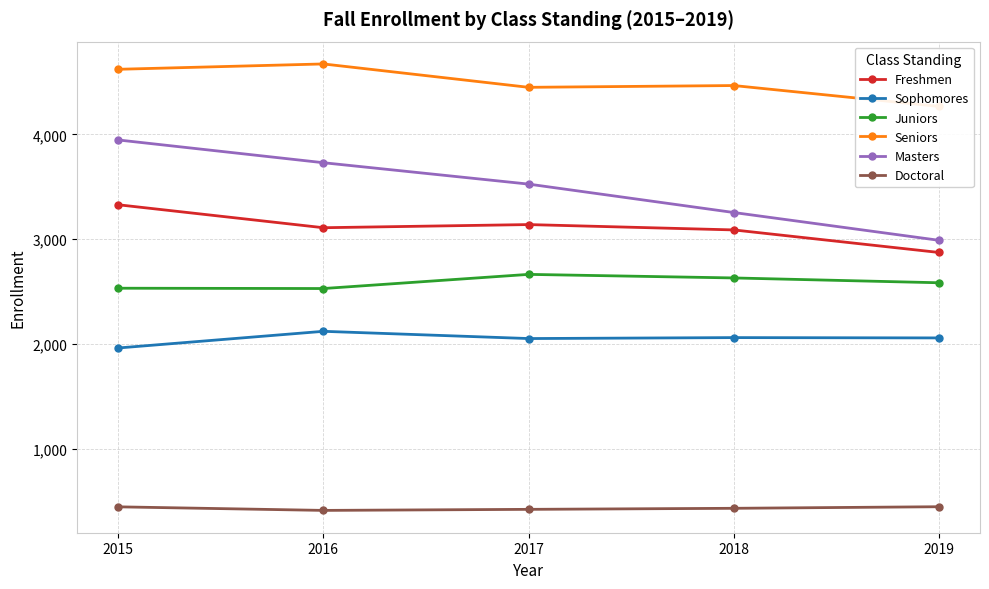

Which series has the widest spread of values?

Masters